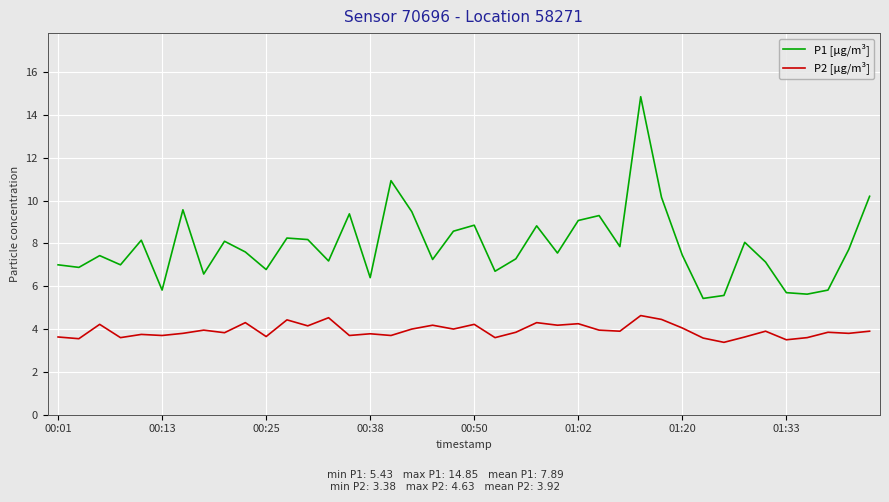

Rank the series by their maximum value, from highest to lowest.

P1 [µg/m³], P2 [µg/m³]